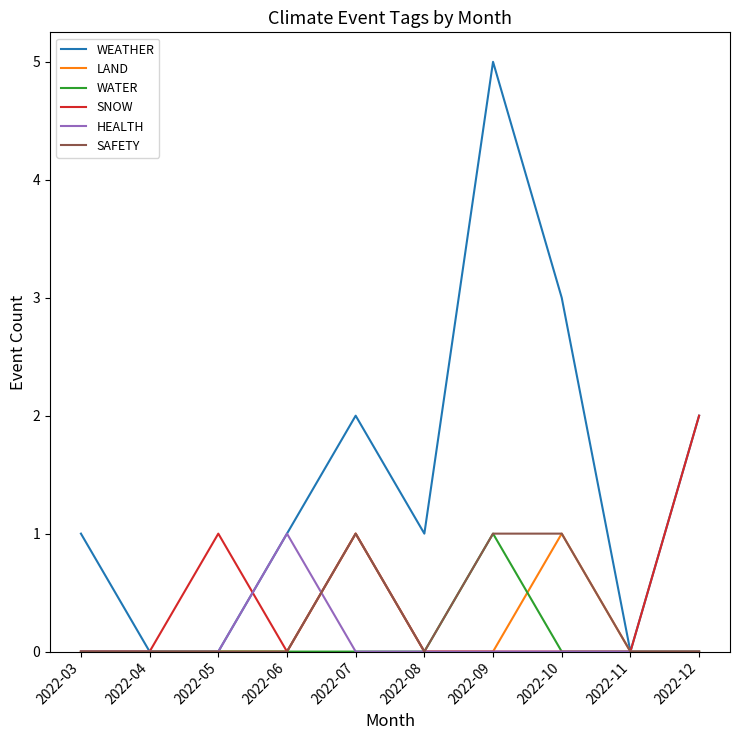

The SNOW series shows 1 at 2022-11. True or false?

False